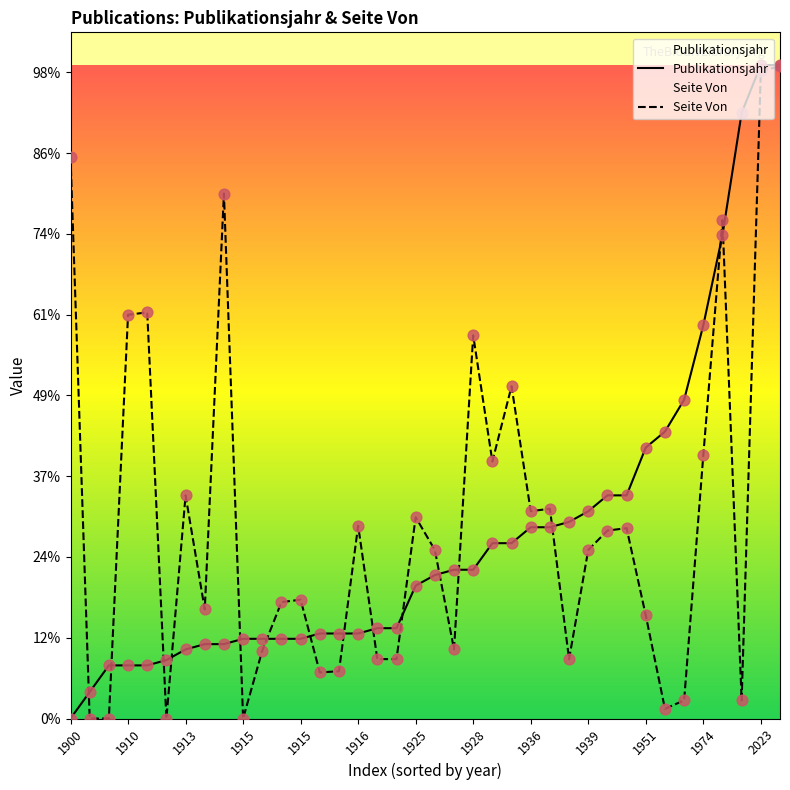

Is the value of Publikationsjahr at 1951 greater than the value of Seite Von at 1915?

Yes